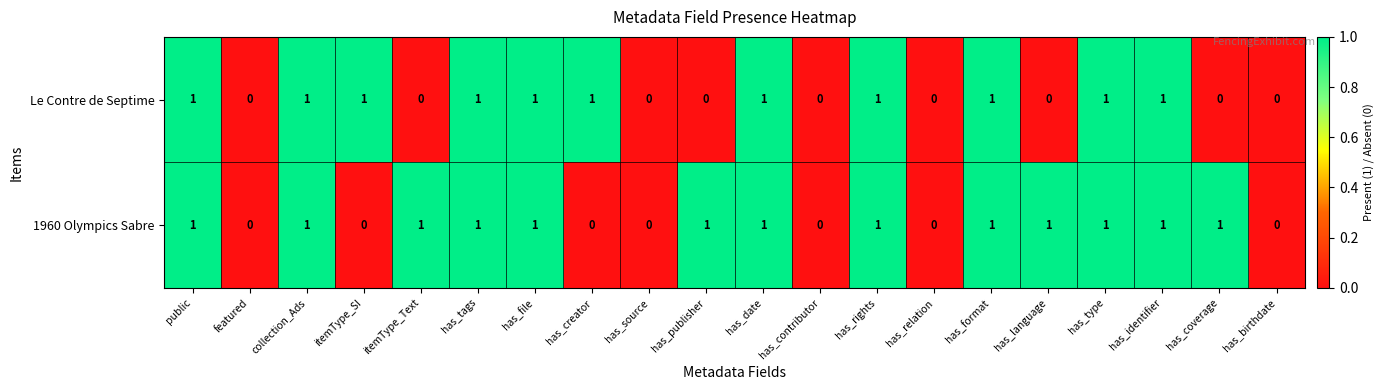

Which series has the largest total across all categories?

1960 Olympics Sabre